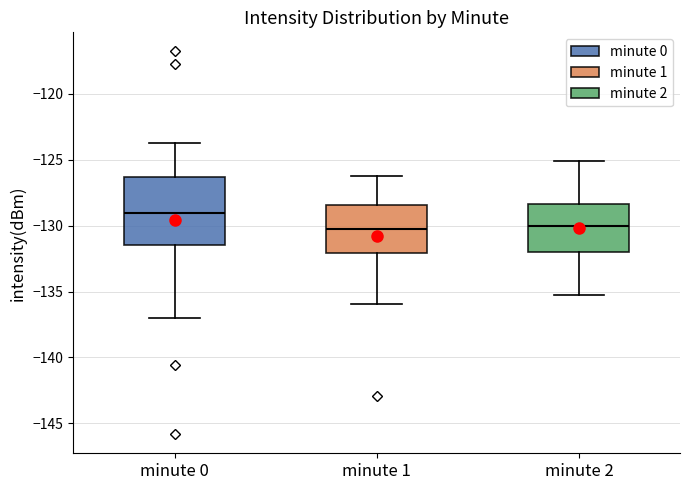

Reading left to right, transcribe this box plot: for each box, give where its median line is, the range the box spans, and where its two whiskers end, as read against the y-axis. The values are not printed on the chart, so give them approximately, as read against the axis.

minute 0: median -129.0, box -131.5 to -126.5, whiskers -137.0 to -123.5
minute 1: median -130.5, box -132.0 to -128.5, whiskers -136.0 to -126.0
minute 2: median -130.0, box -132.0 to -128.5, whiskers -135.0 to -125.0